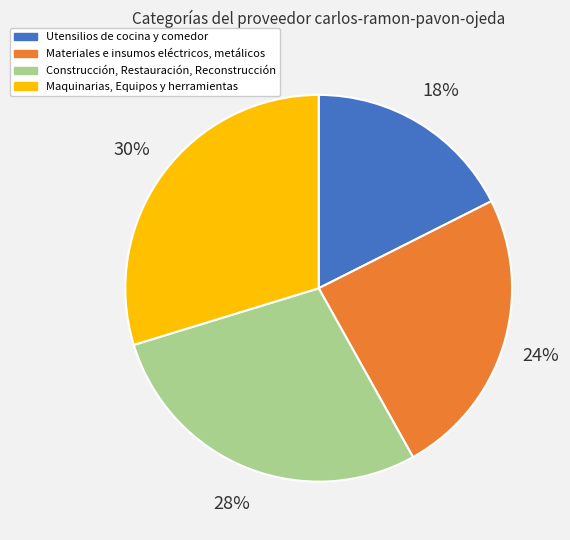

True or false: Maquinarias, Equipos y herramientas accounts for 40% of the total.

False